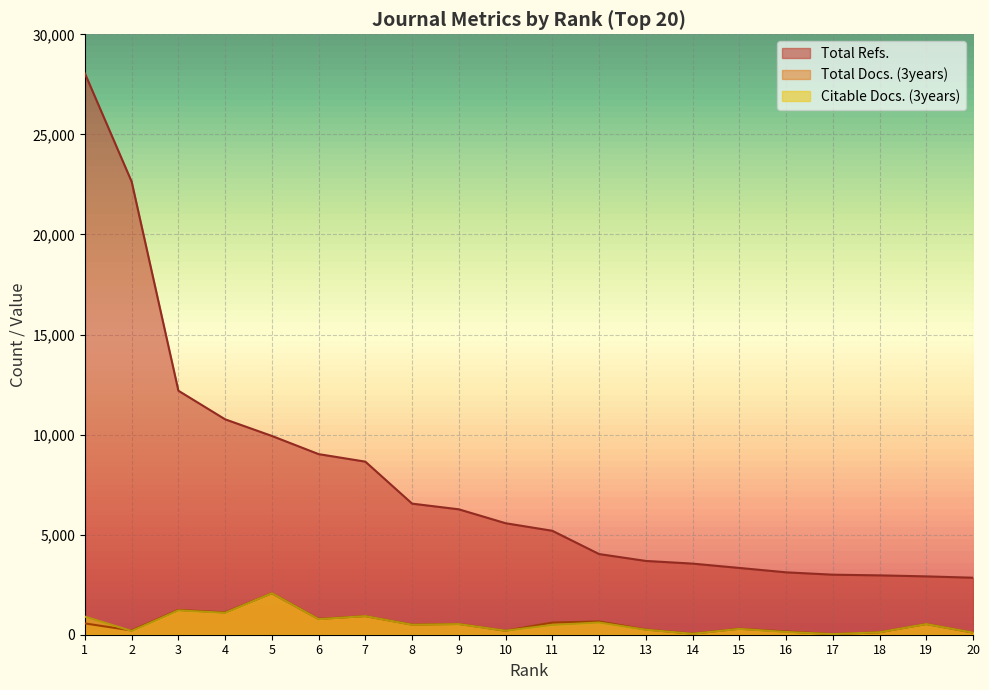

True or false: Citable Docs. (3years) has more than 2 interior local peaks.

True